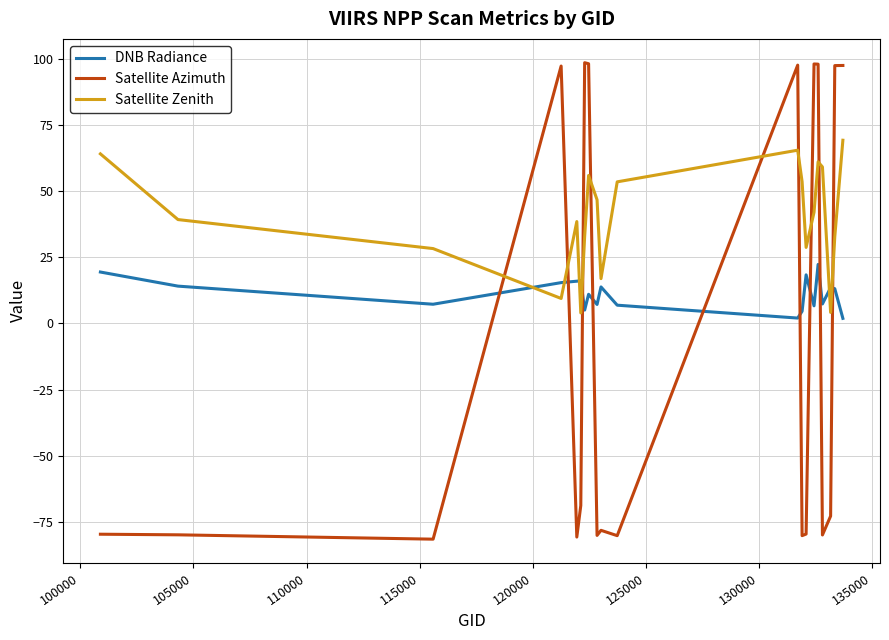

Which series has the widest spread of values?

Satellite Azimuth